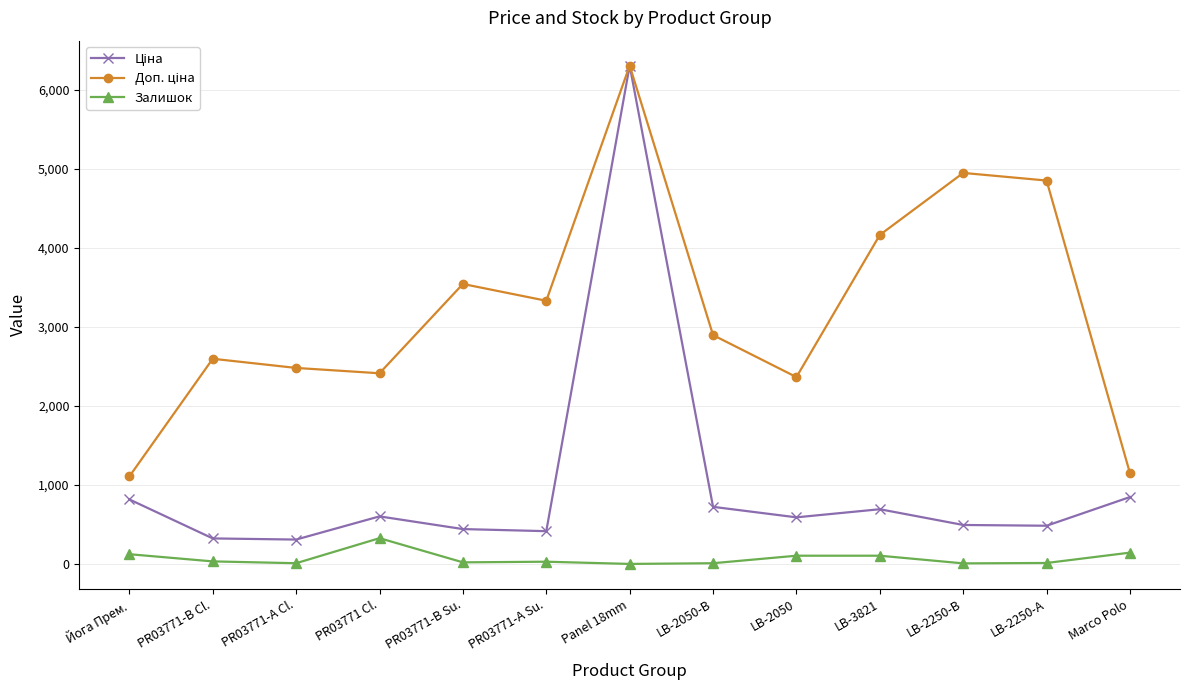

The value of Залишок at LB-3821 is 106.0. True or false?

True